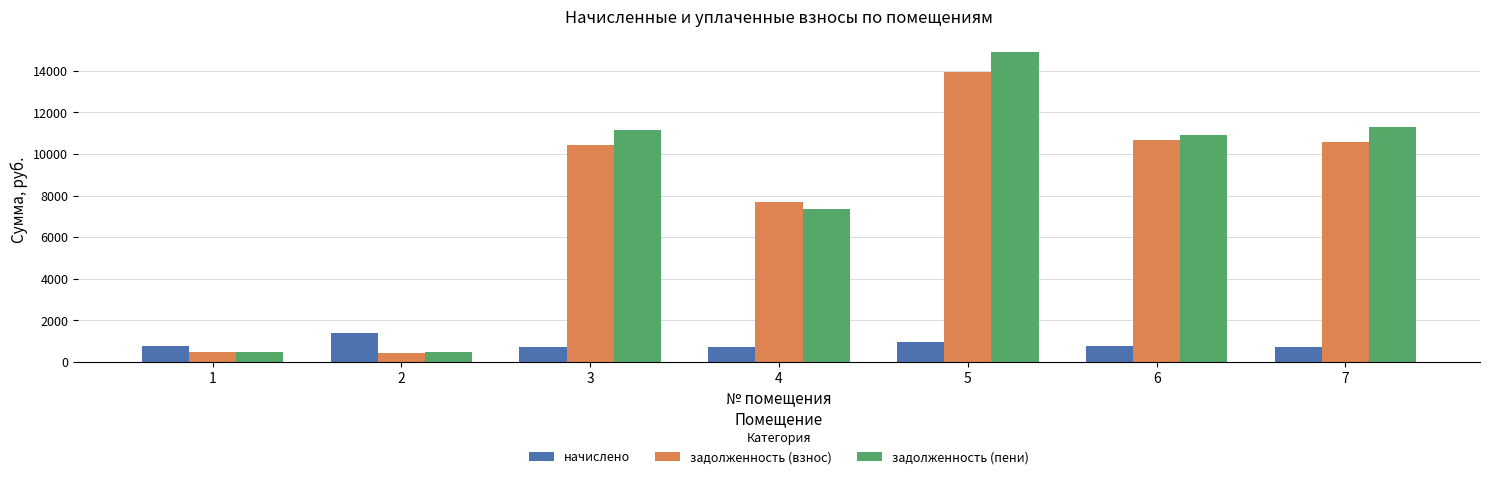

Which label corresponds to the largest value in the chart?

5